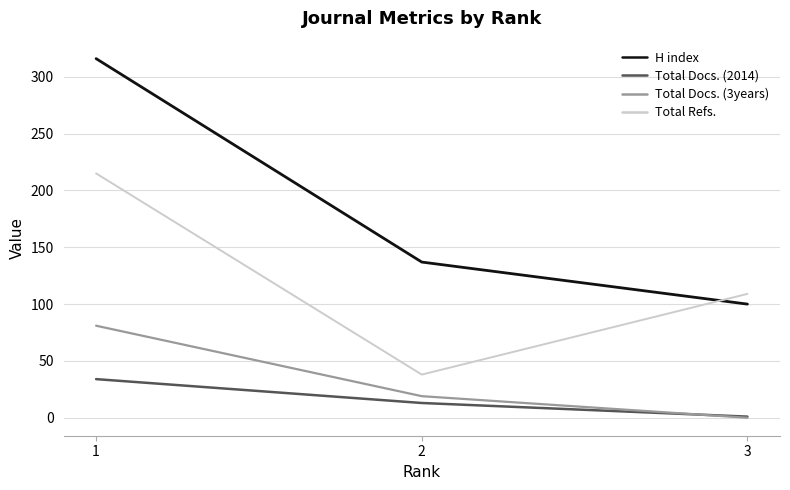

What is the maximum value shown in the chart?

316